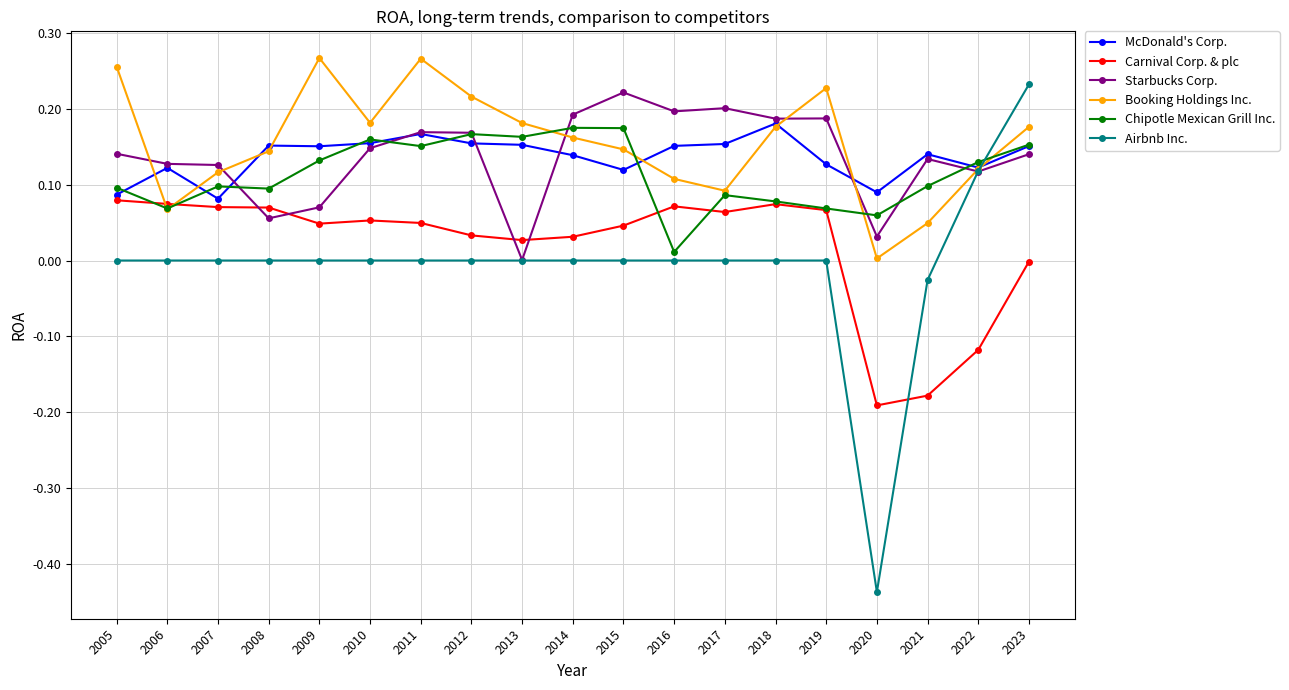

After their last crossing, which series has the higher values: Chipotle Mexican Grill Inc. or Carnival Corp. & plc?

Chipotle Mexican Grill Inc.